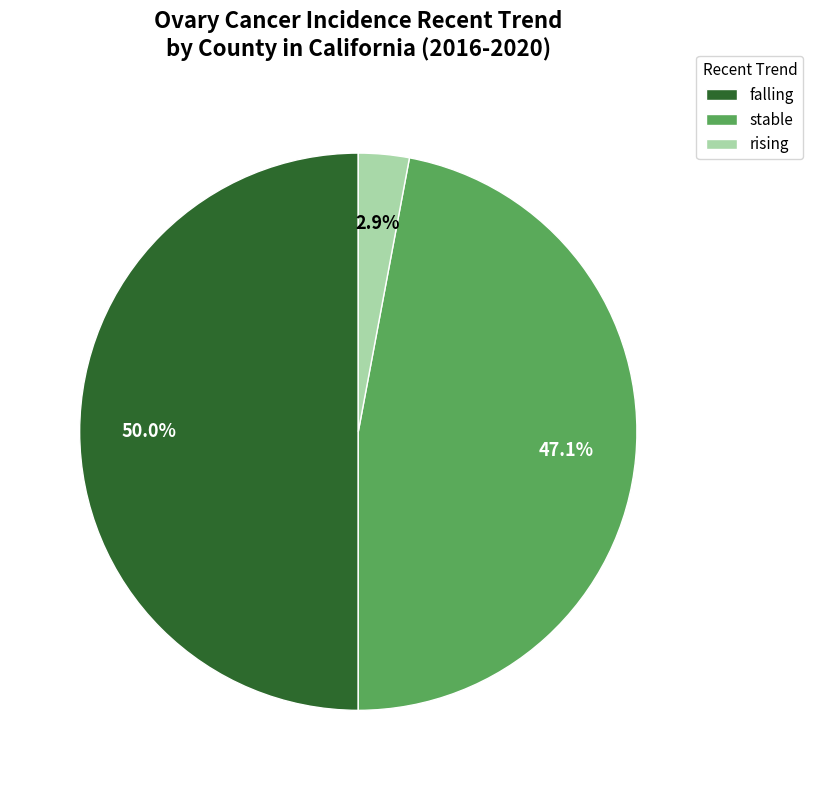

What percentage is NOT represented by rising?

97.1%